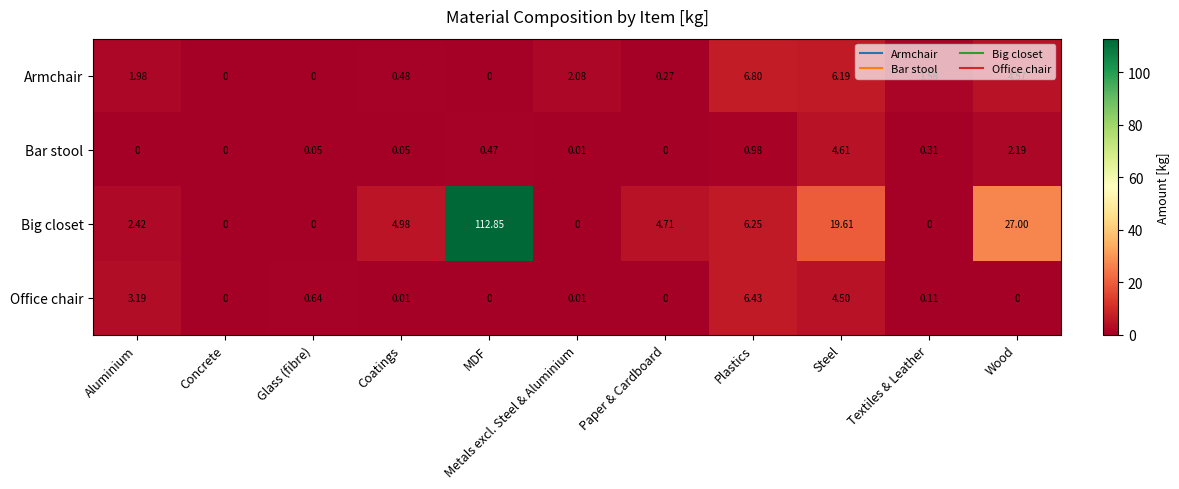

Is the value of Bar stool at Coatings greater than the value of Armchair at MDF?

Yes